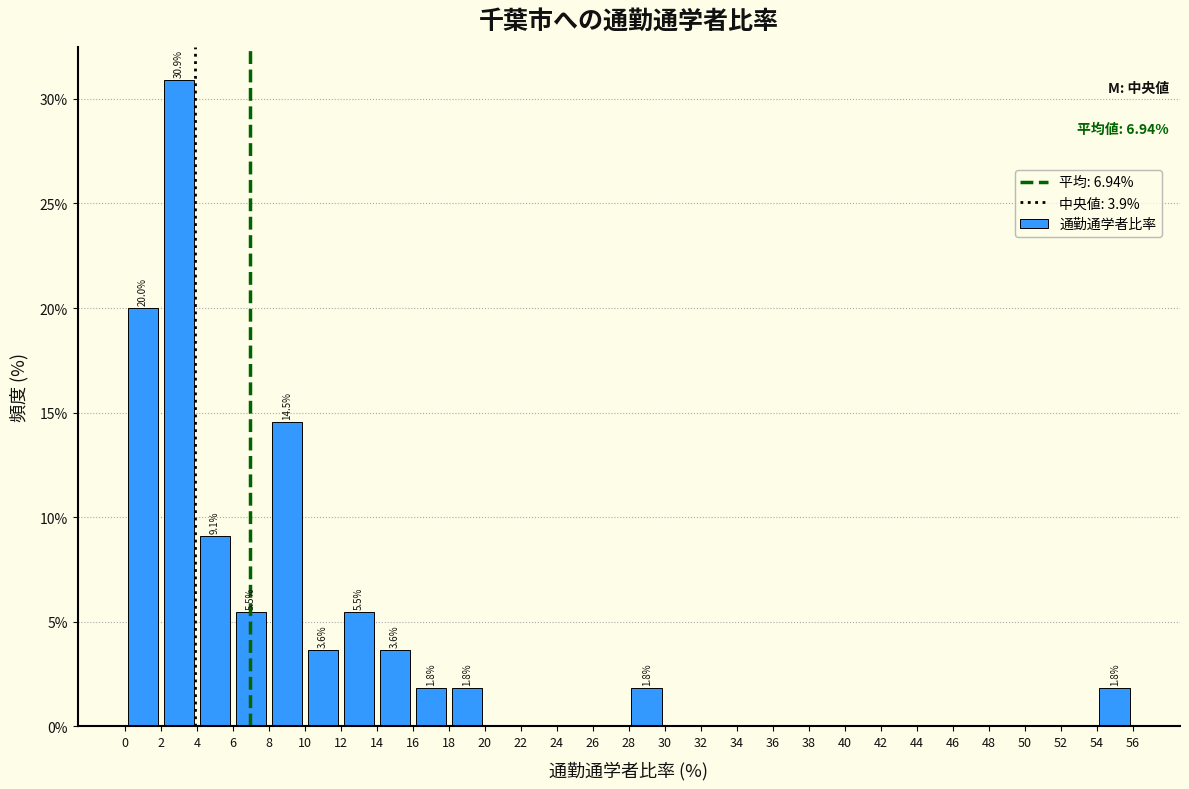

Over which range of the x-axis is the bar tallest?

2 to 4